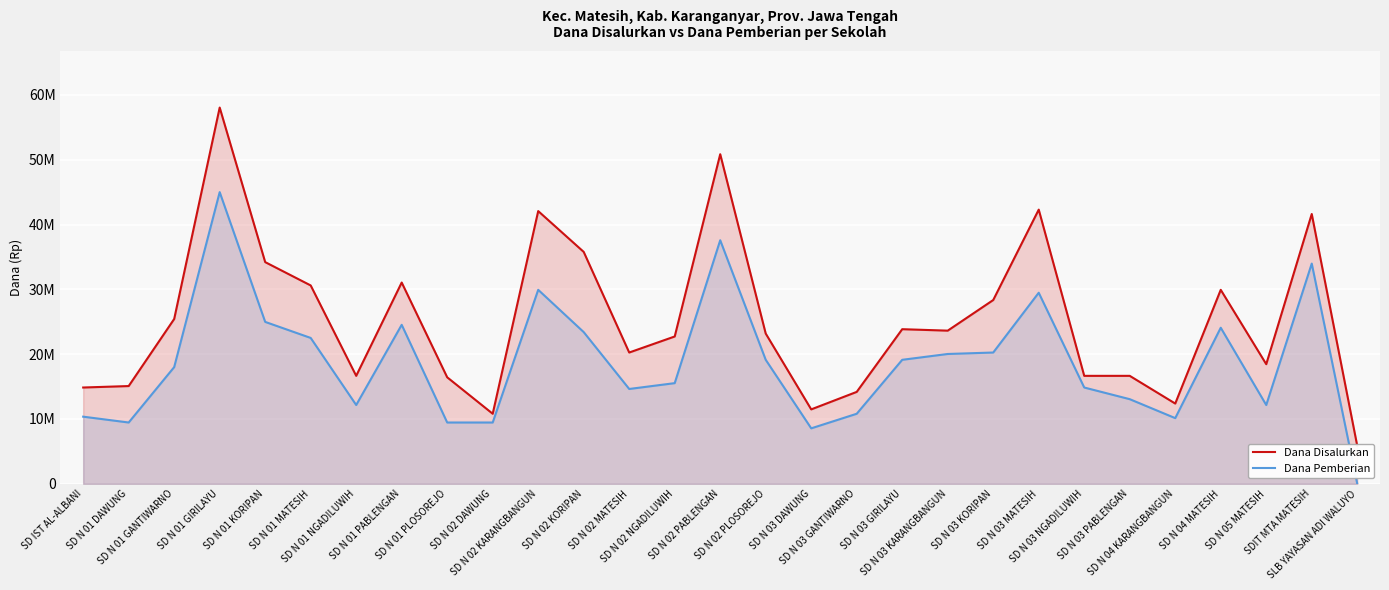

What is the difference between the maximum and second lowest values in the Dana Pemberian series?

36450000